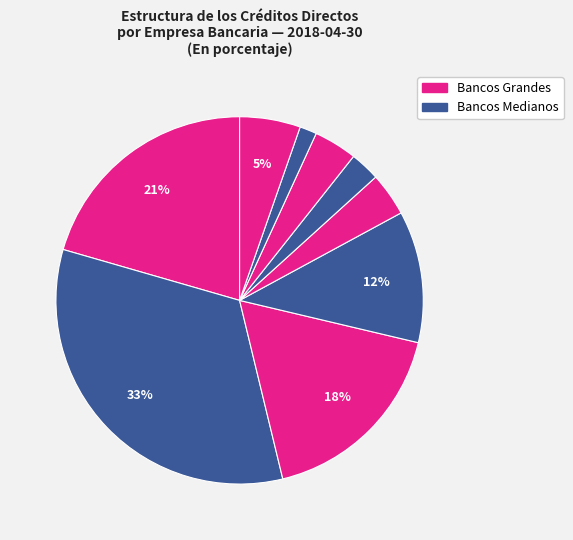

To the nearest percent, what is the average slice percentage?

11%